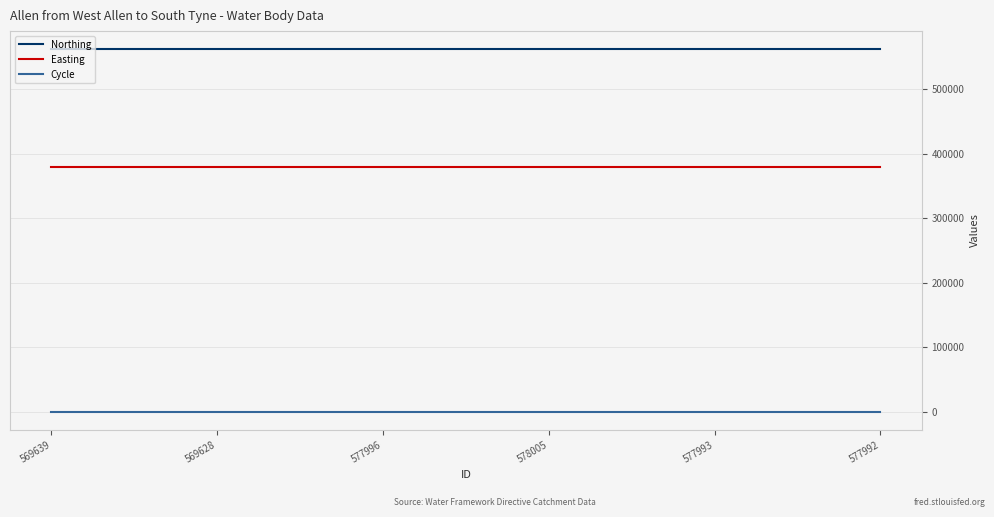

What is the minimum value for Northing?

561601